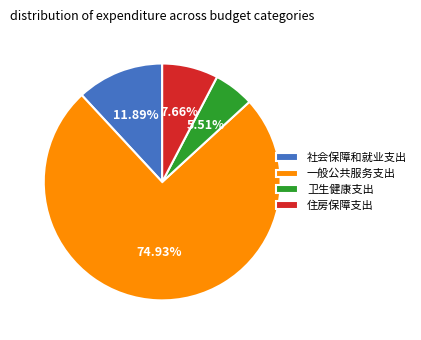

To the nearest percent, what portion does 一般公共服务支出 represent?

75%